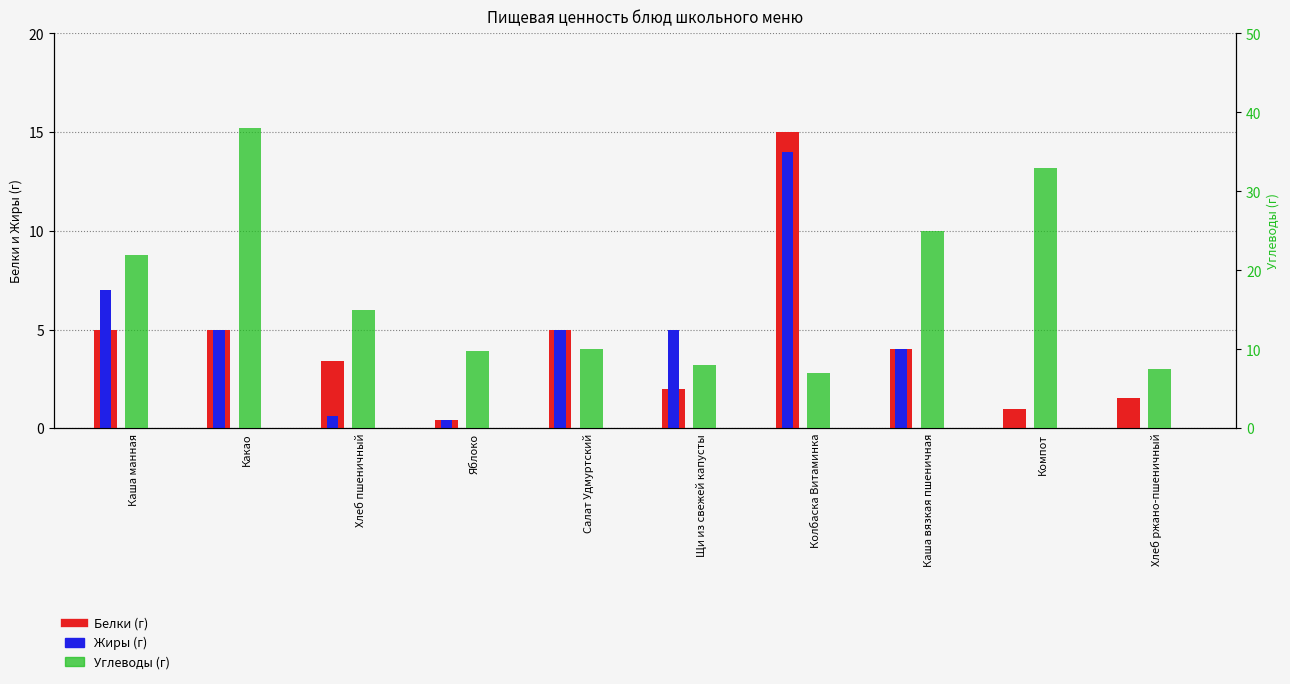

Between Щи из свежей капусты and Хлеб ржано-пшеничный, which is larger?

Щи из свежей капусты